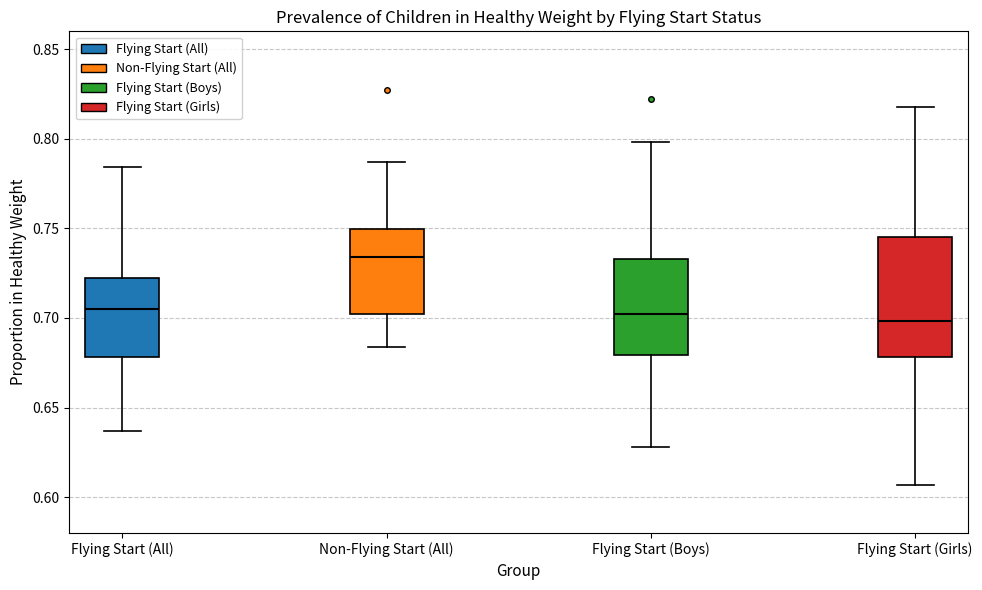

Reading left to right, read every box against the y-axis: the position of its median line, the range the box covers, and the ends of its whiskers. The values are not printed on the chart, so give them approximately, as read against the axis.

Flying Start (All): median 0.705, box 0.680 to 0.725, whiskers 0.635 to 0.785
Non-Flying Start (All): median 0.735, box 0.700 to 0.750, whiskers 0.685 to 0.785
Flying Start (Boys): median 0.705, box 0.680 to 0.735, whiskers 0.630 to 0.800
Flying Start (Girls): median 0.700, box 0.680 to 0.745, whiskers 0.605 to 0.820